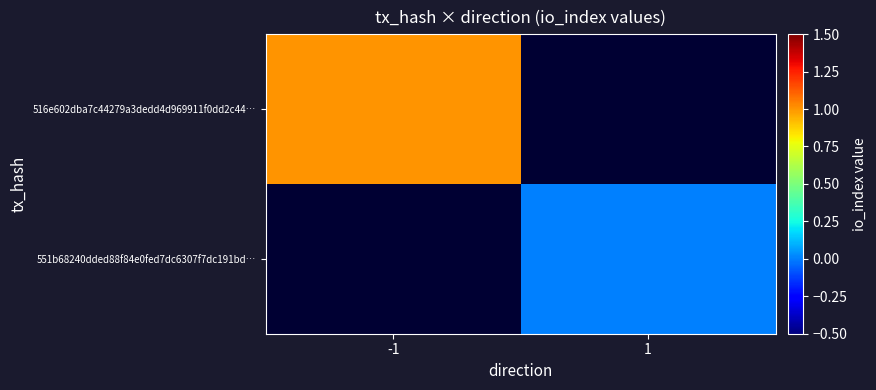

Where is 516e602dba7c44279a3dedd4d969911f0dd2c44… nearest to the value 1?

-1